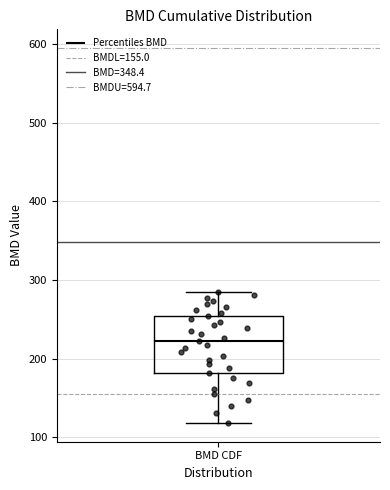

Where does the median line of the box for BMD CDF sit on the y-axis? The values are not printed on the chart, so give them approximately, as read against the axis.

220